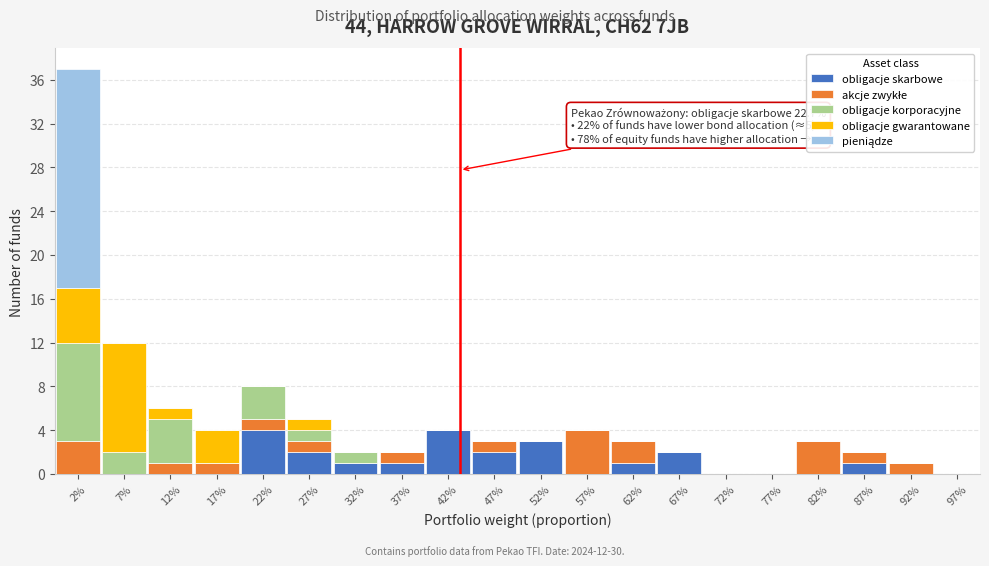

Read the obligacje skarbowe value at 42%.

4